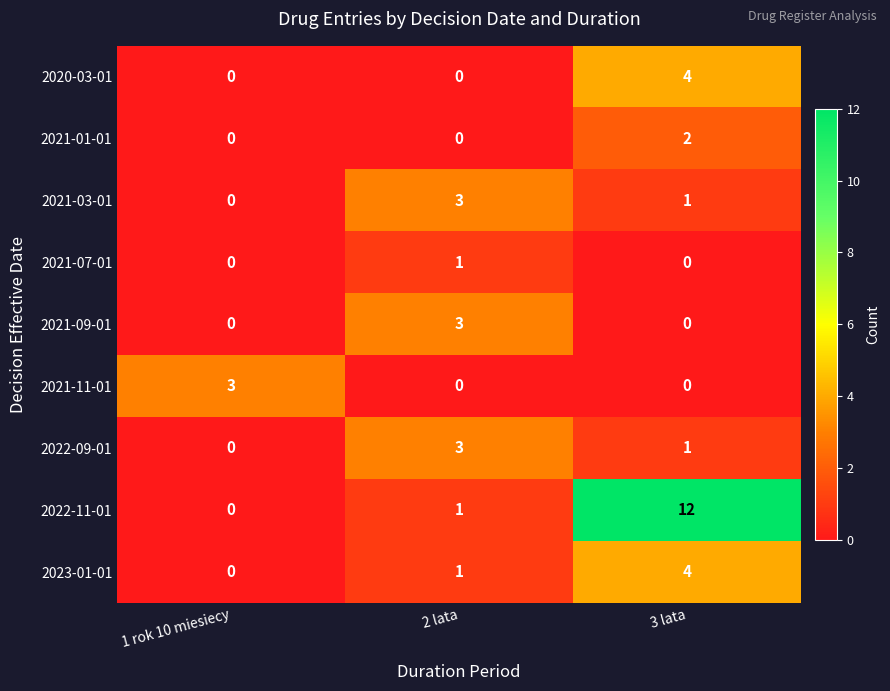

What is the maximum value shown in the chart?

12